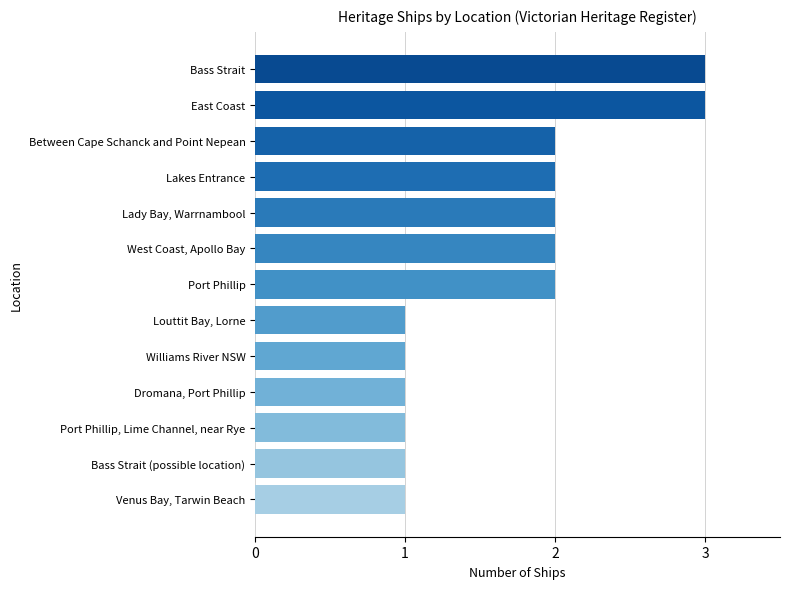

The chart shows a value of 3 at Port Phillip. True or false?

False